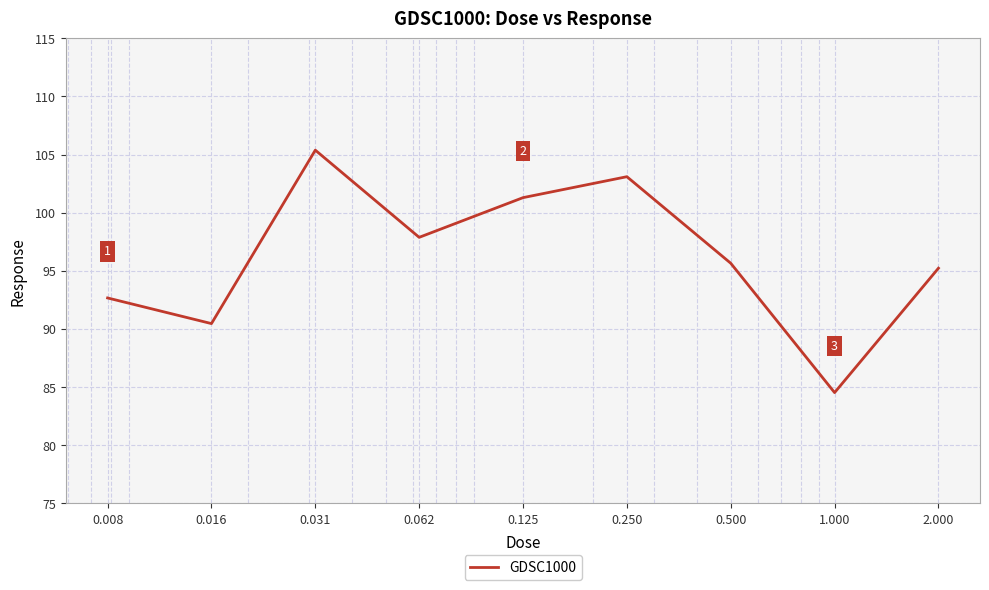

True or false: there are more than 1 points higher than both neighbors.

True